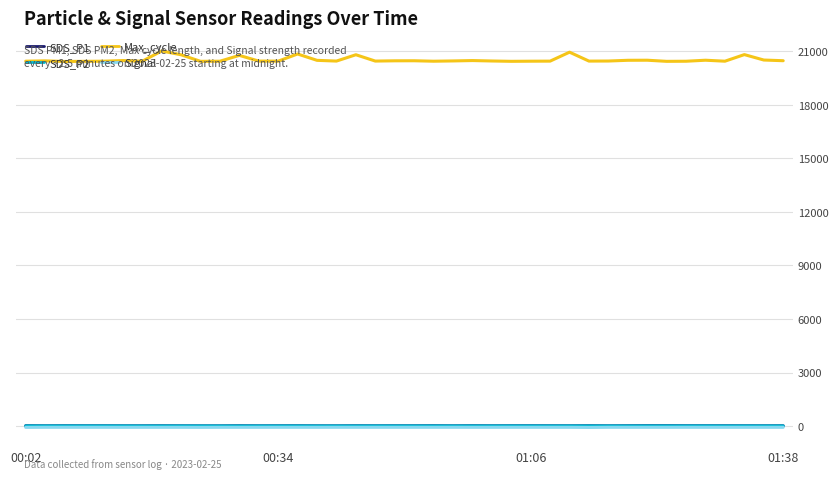

Which series has the largest range (max minus min)?

Max_cycle